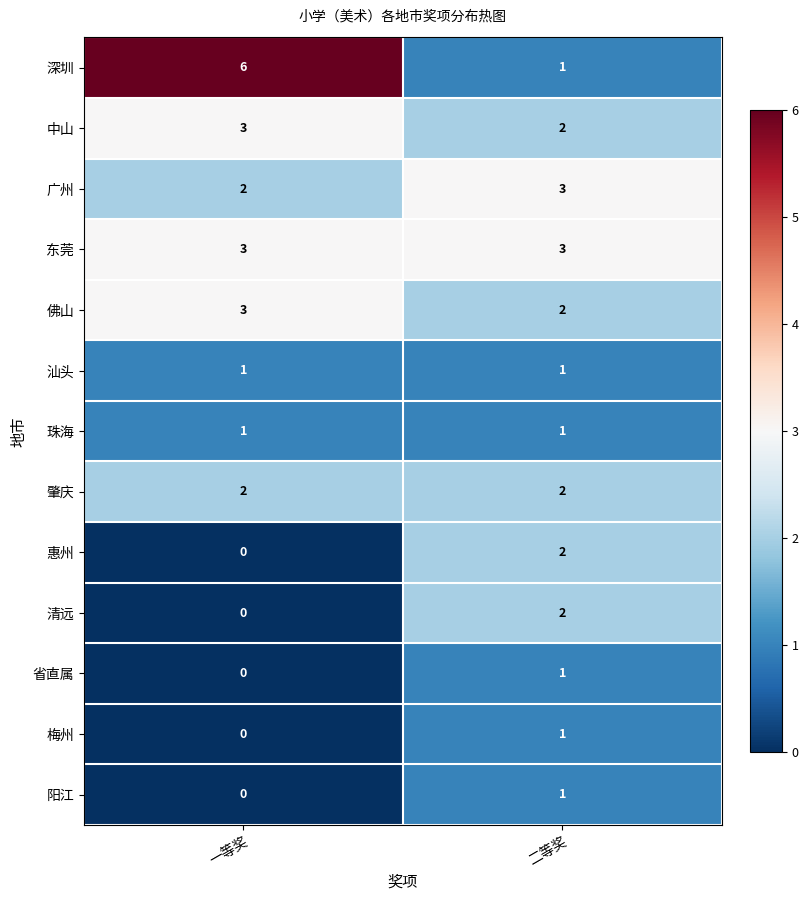

How many positive values does the 梅州 series have?

1